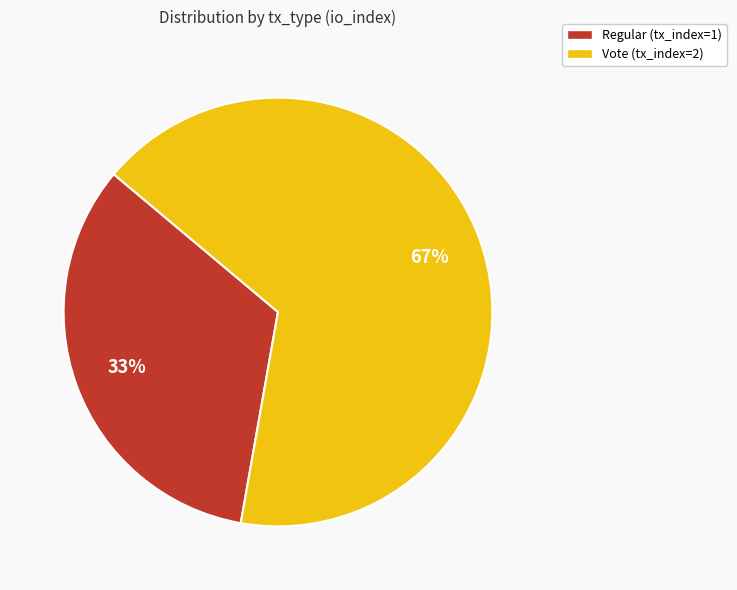

To the nearest percent, what percentage of the pie is Regular (tx_index=1)?

33%